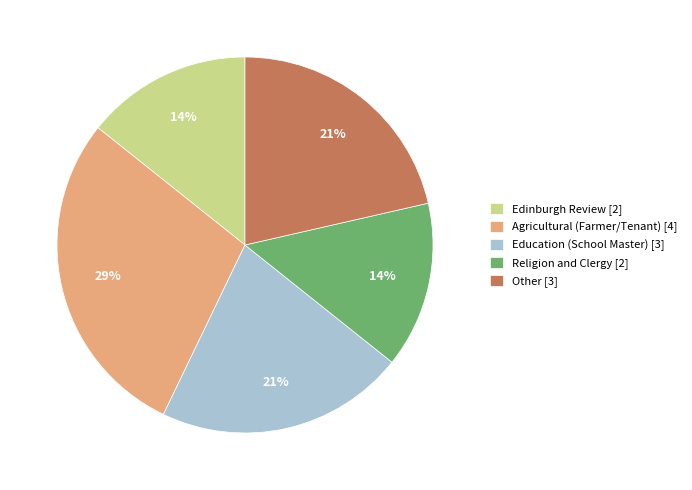

How many segments does this pie chart have?

5